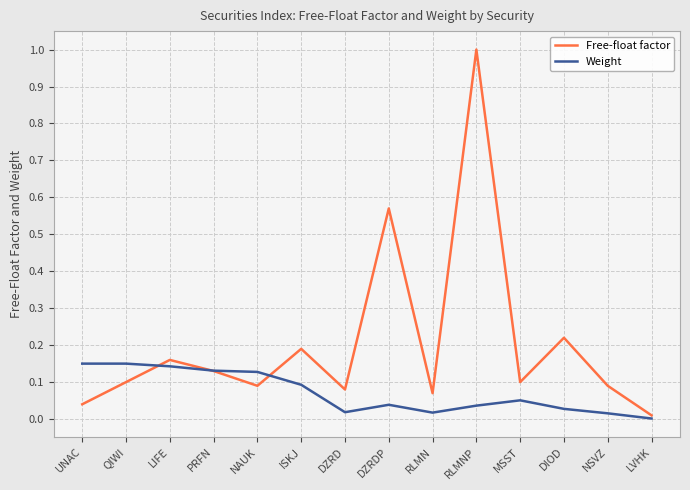

In Free-float factor, how many points are higher than both neighbors (excluding endpoints)?

5